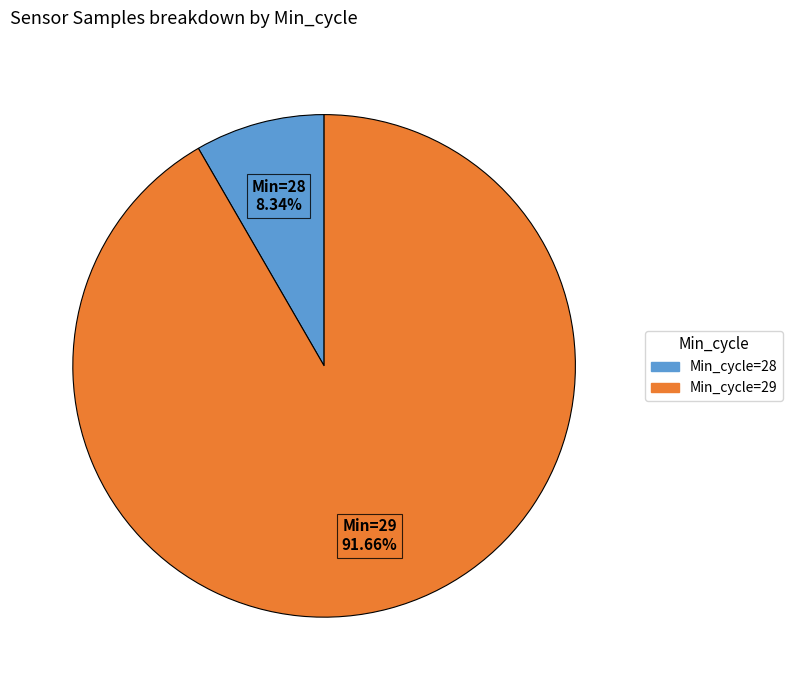

Is there a majority slice in this chart?

Yes